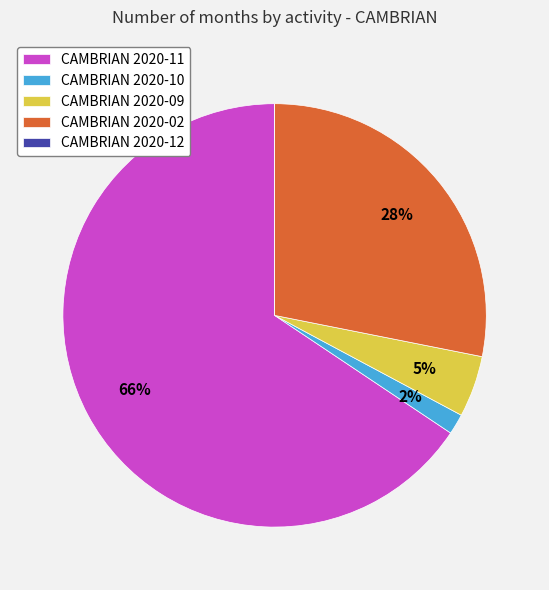

The CAMBRIAN 2020-10 slice represents 2% of the pie. True or false?

True